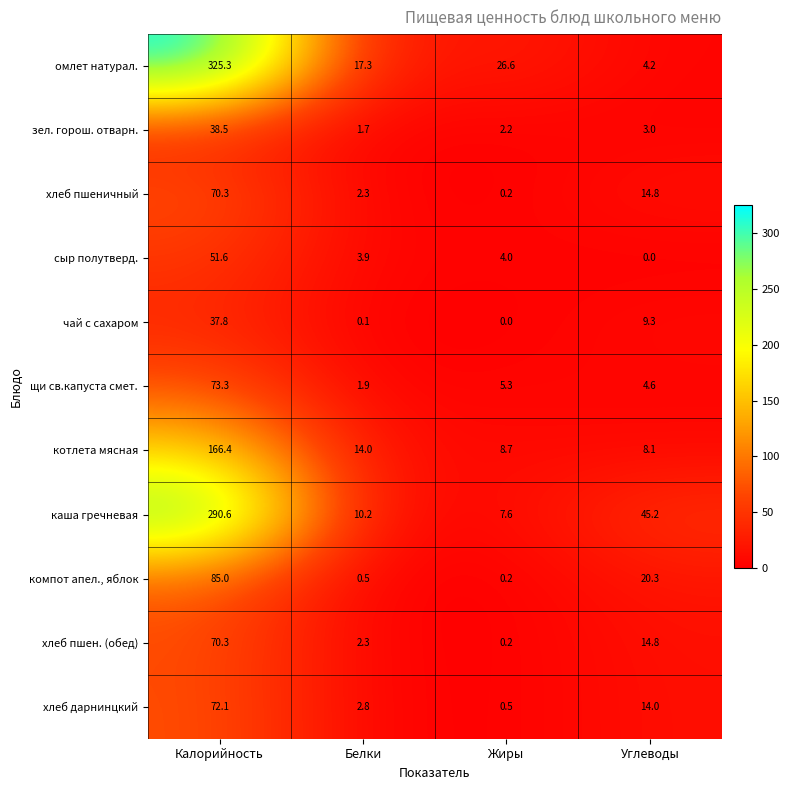

Which series has the largest total across all categories?

омлет натурал.